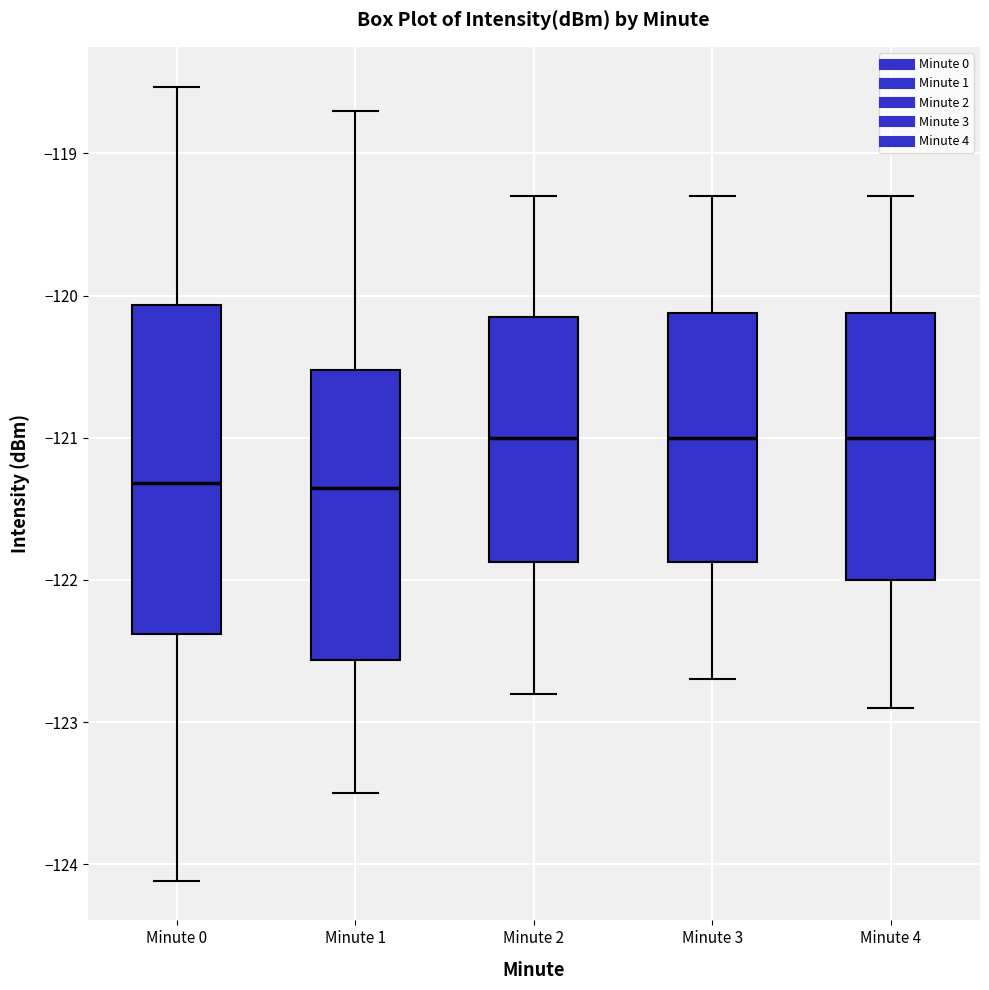

Where does the lower whisker of the box for Minute 0 end on the y-axis? The values are not printed on the chart, so give them approximately, as read against the axis.

-124.1